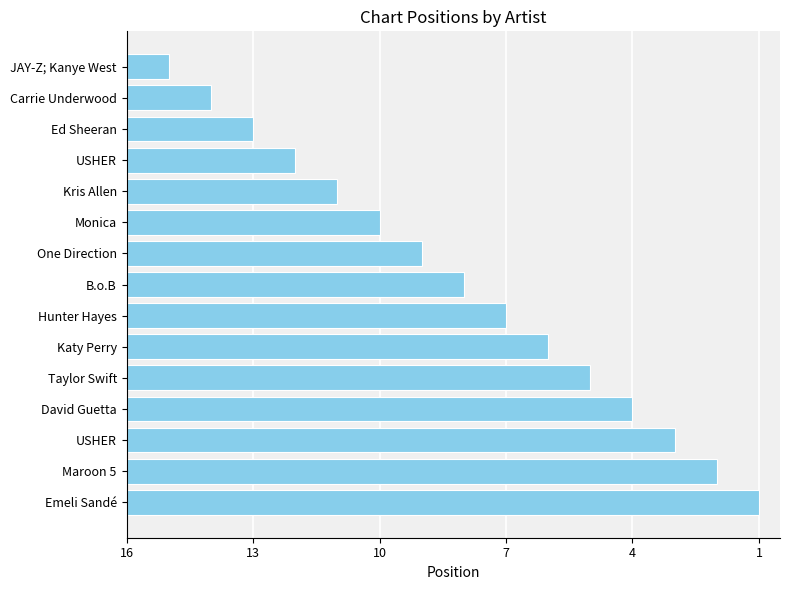

What is the difference between the maximum and minimum values?

14